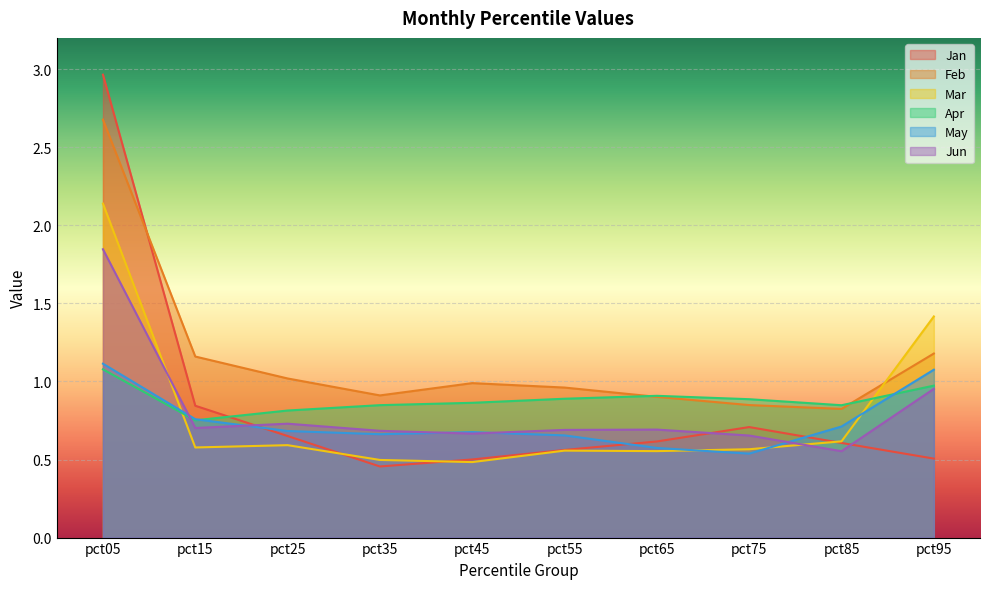

What is the sum of all May values?

7.4